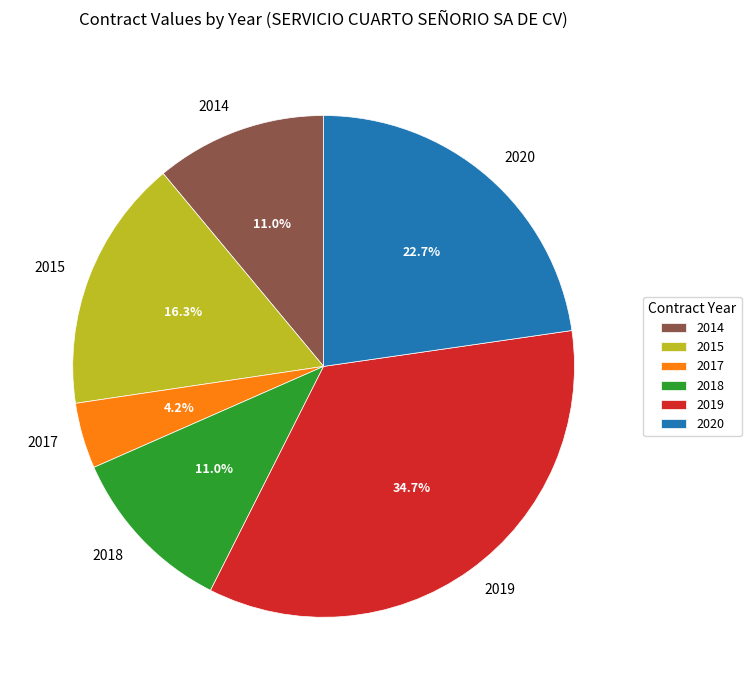

Is there a majority slice in this chart?

No